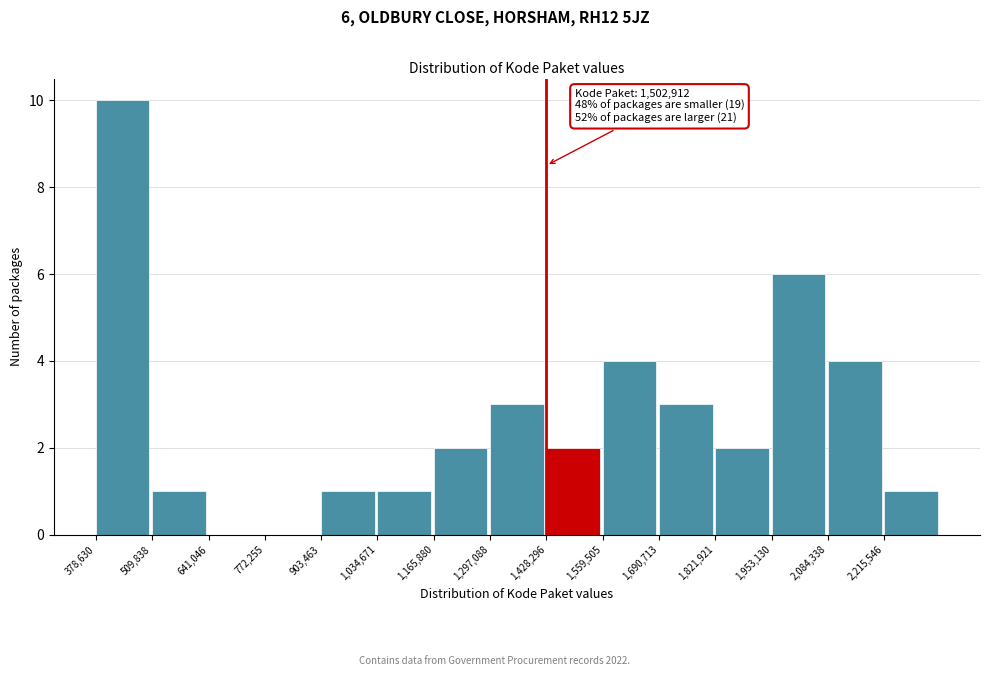

Which range on the x-axis has the tallest bar?

380000 to 500000